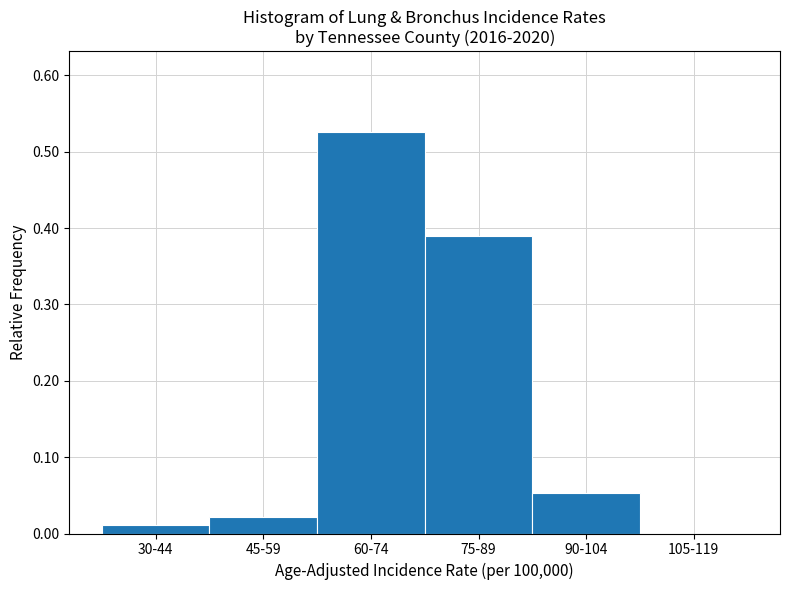

What is the change in value from 60-74 to 105-119?

-0.5